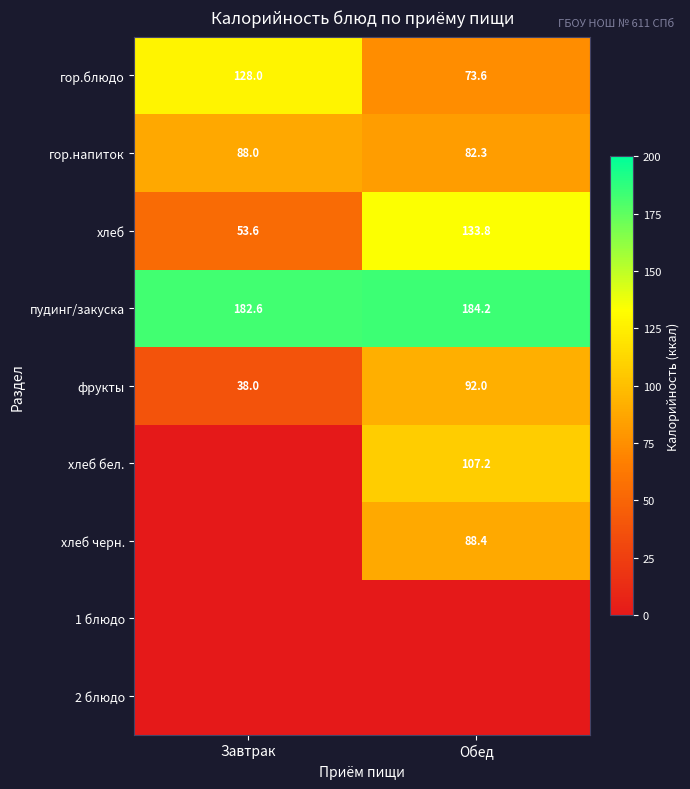

Between Завтрак and Обед, which is larger?

Завтрак